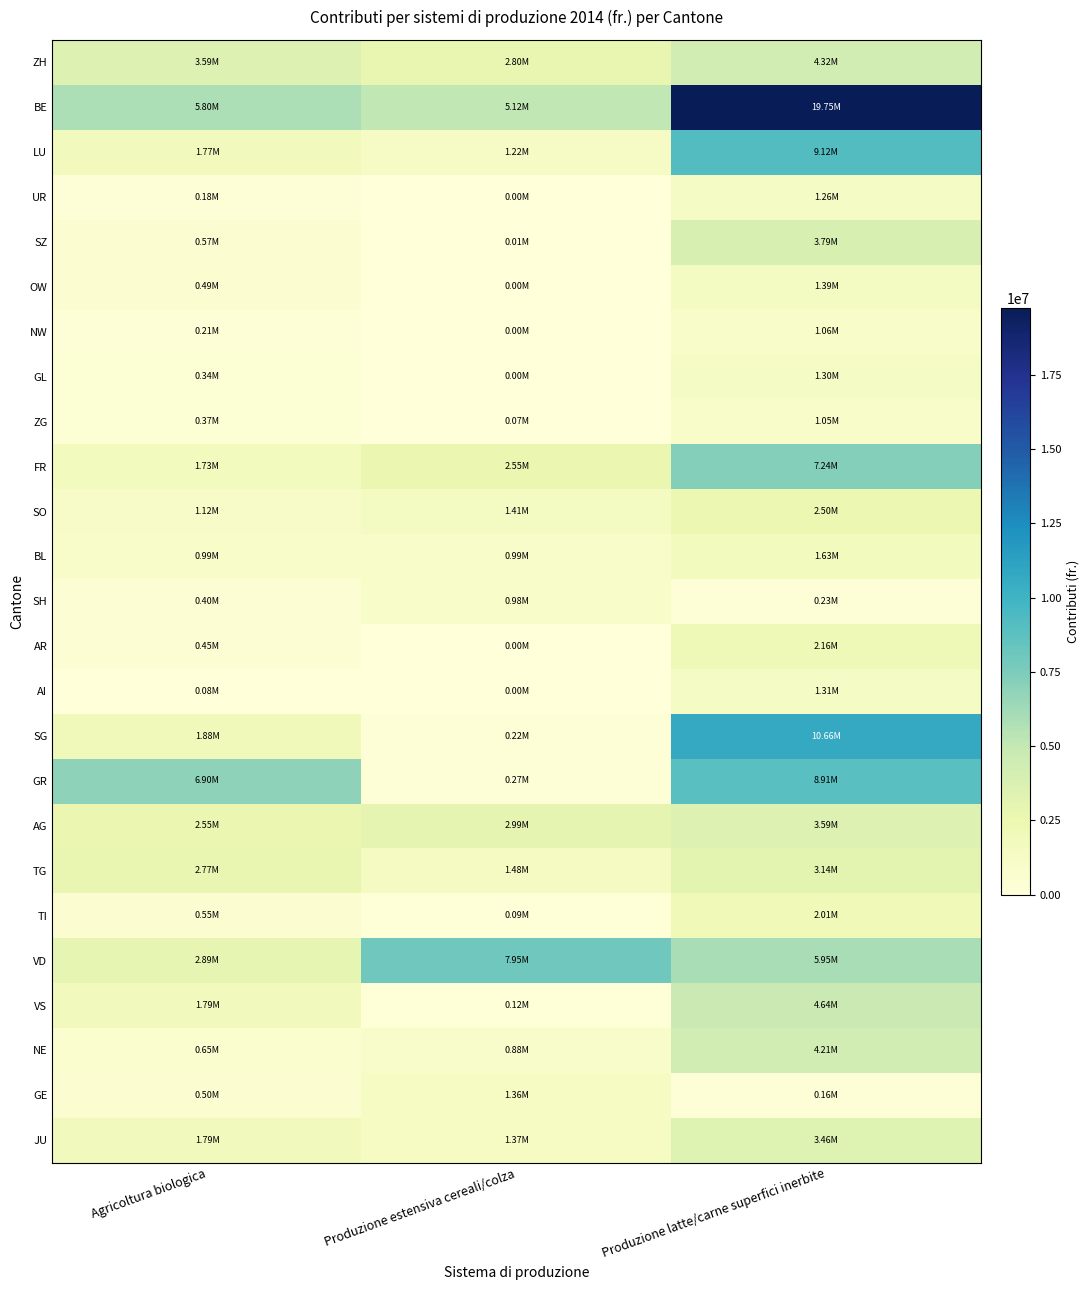

What is the spread (max minus min) of values at Produzione estensiva cereali/colza?

7948644.0